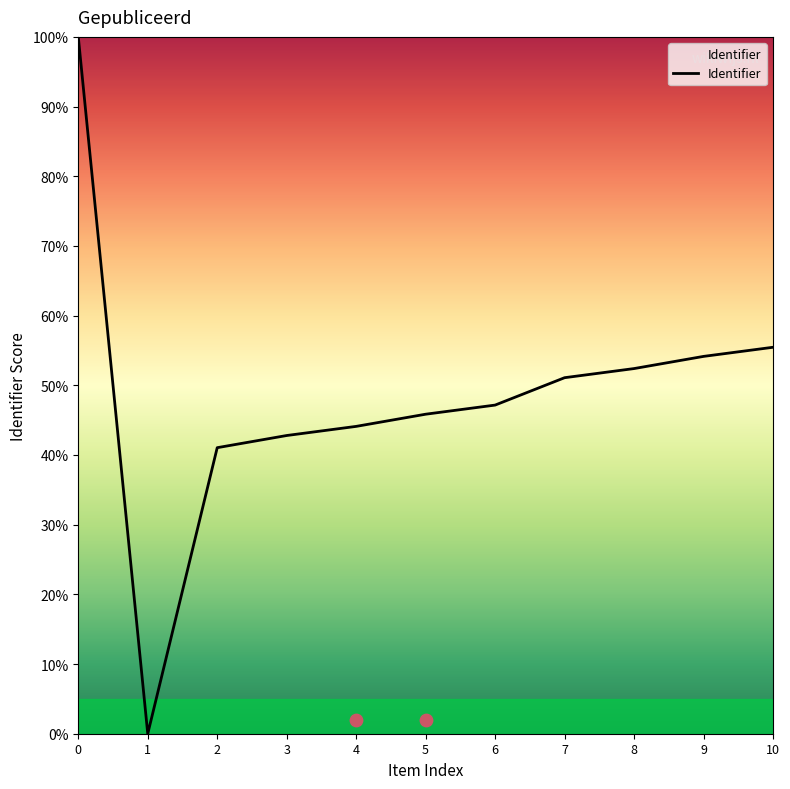

What is the change in value from 6 to 9?

+7.0